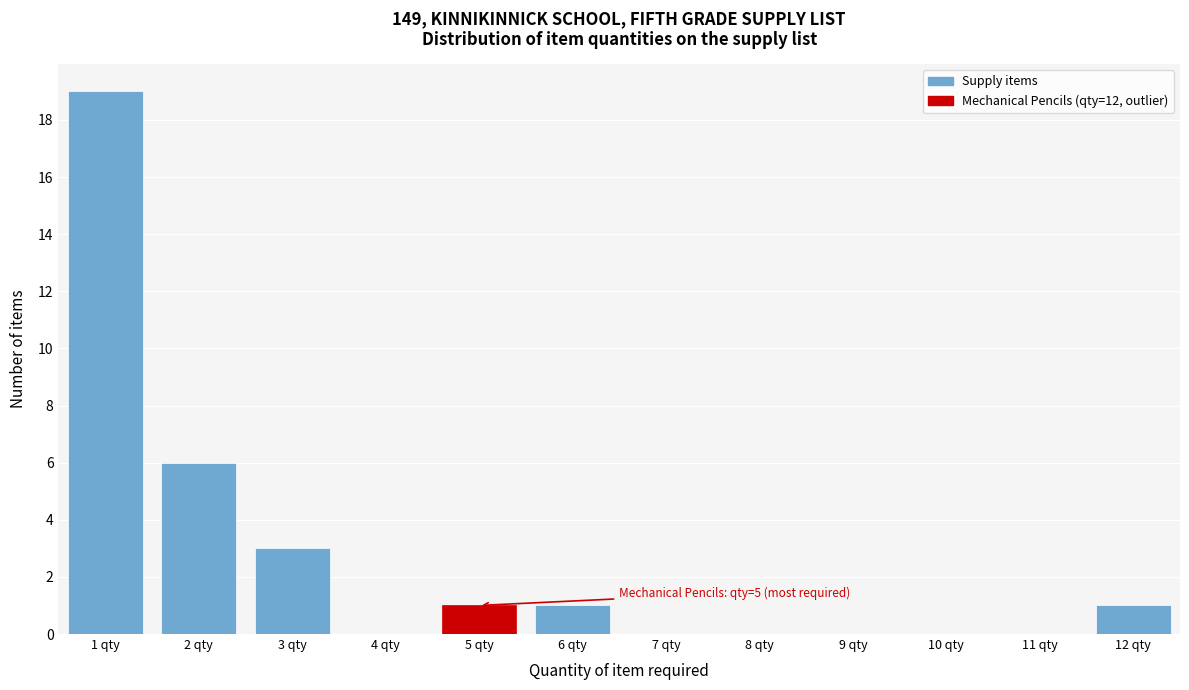

Over which range of the x-axis is the bar tallest?

0.5 to 1.5